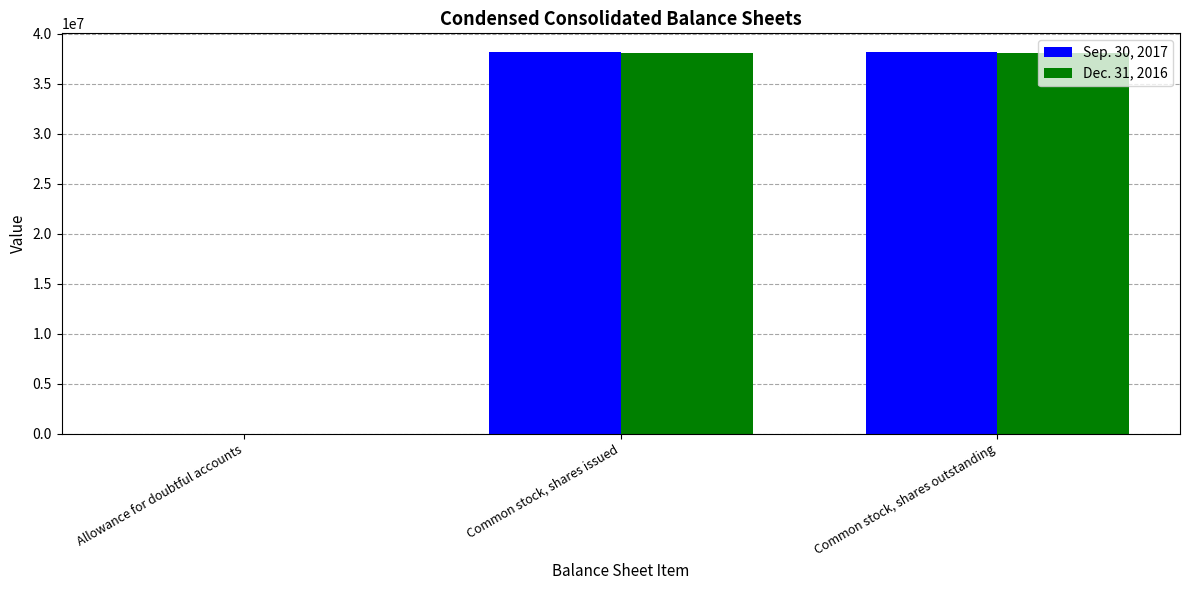

The value of Sep. 30, 2017 at Common stock, shares issued is 38151548. True or false?

True